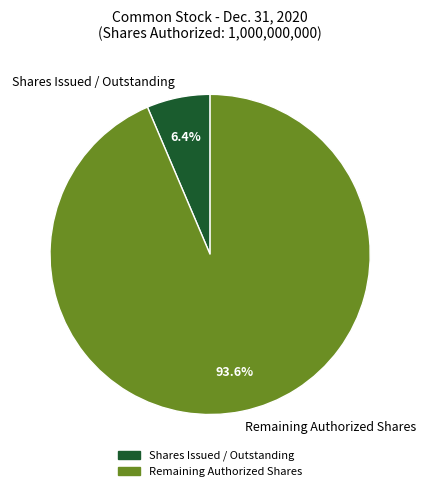

Approximately how many times larger is the value at Remaining Authorized Shares compared to Shares Issued / Outstanding?

14.6